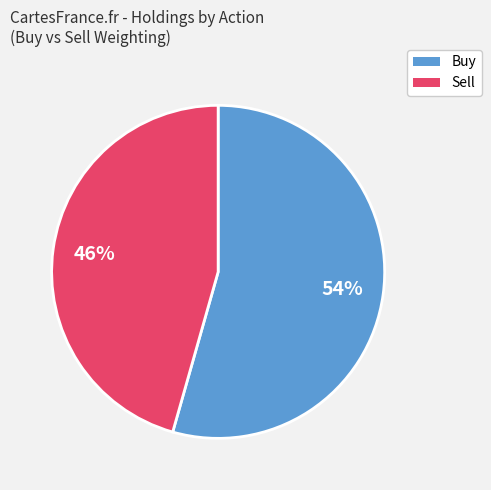

Is it true that Buy is 63% of the pie?

False